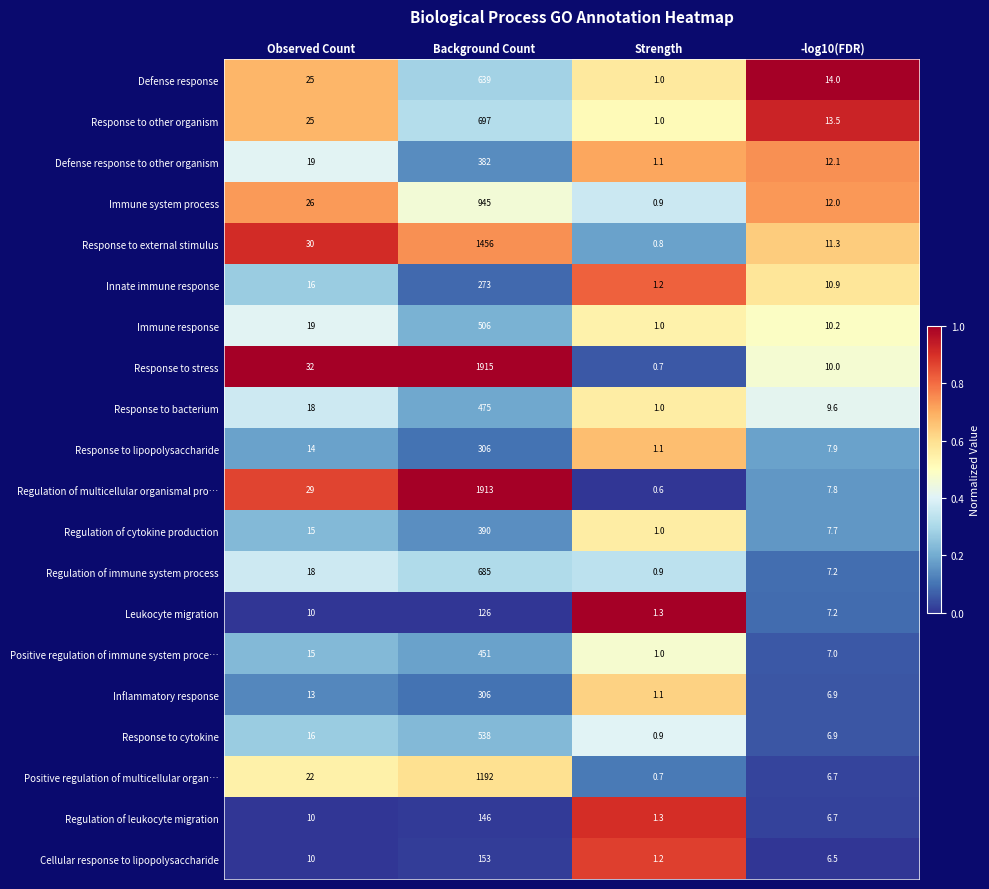

What is the spread (max minus min) of values at Background Count?

1789.0